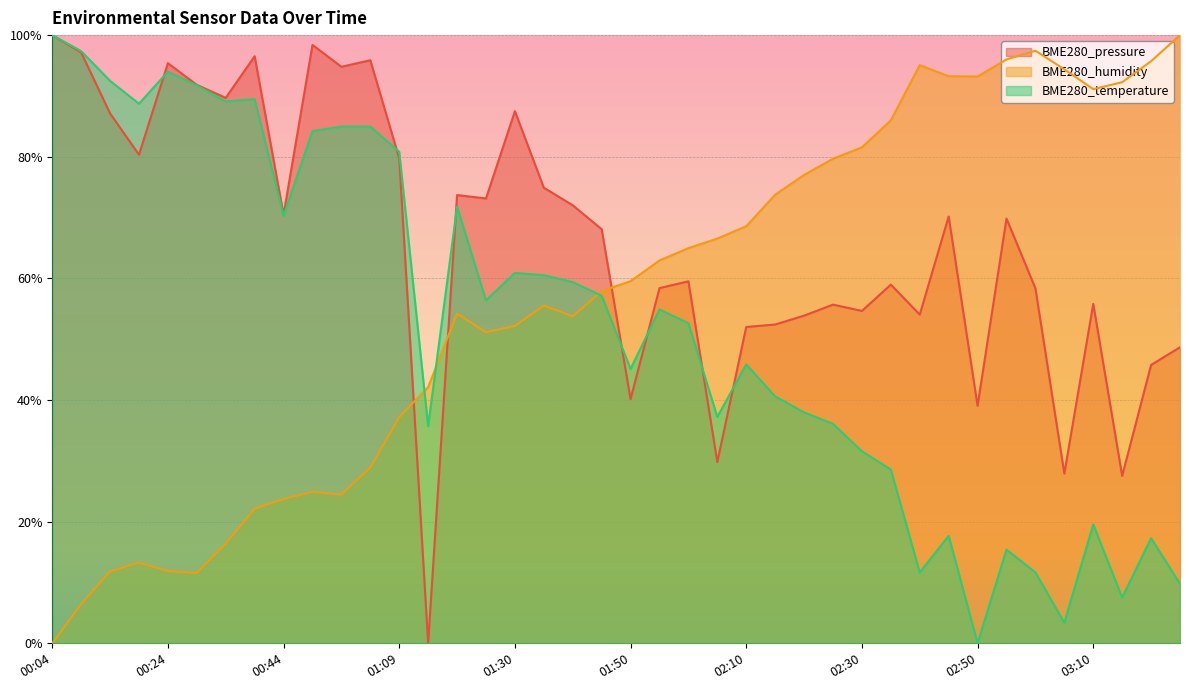

True or false: BME280_pressure has more than 2 interior local peaks.

True